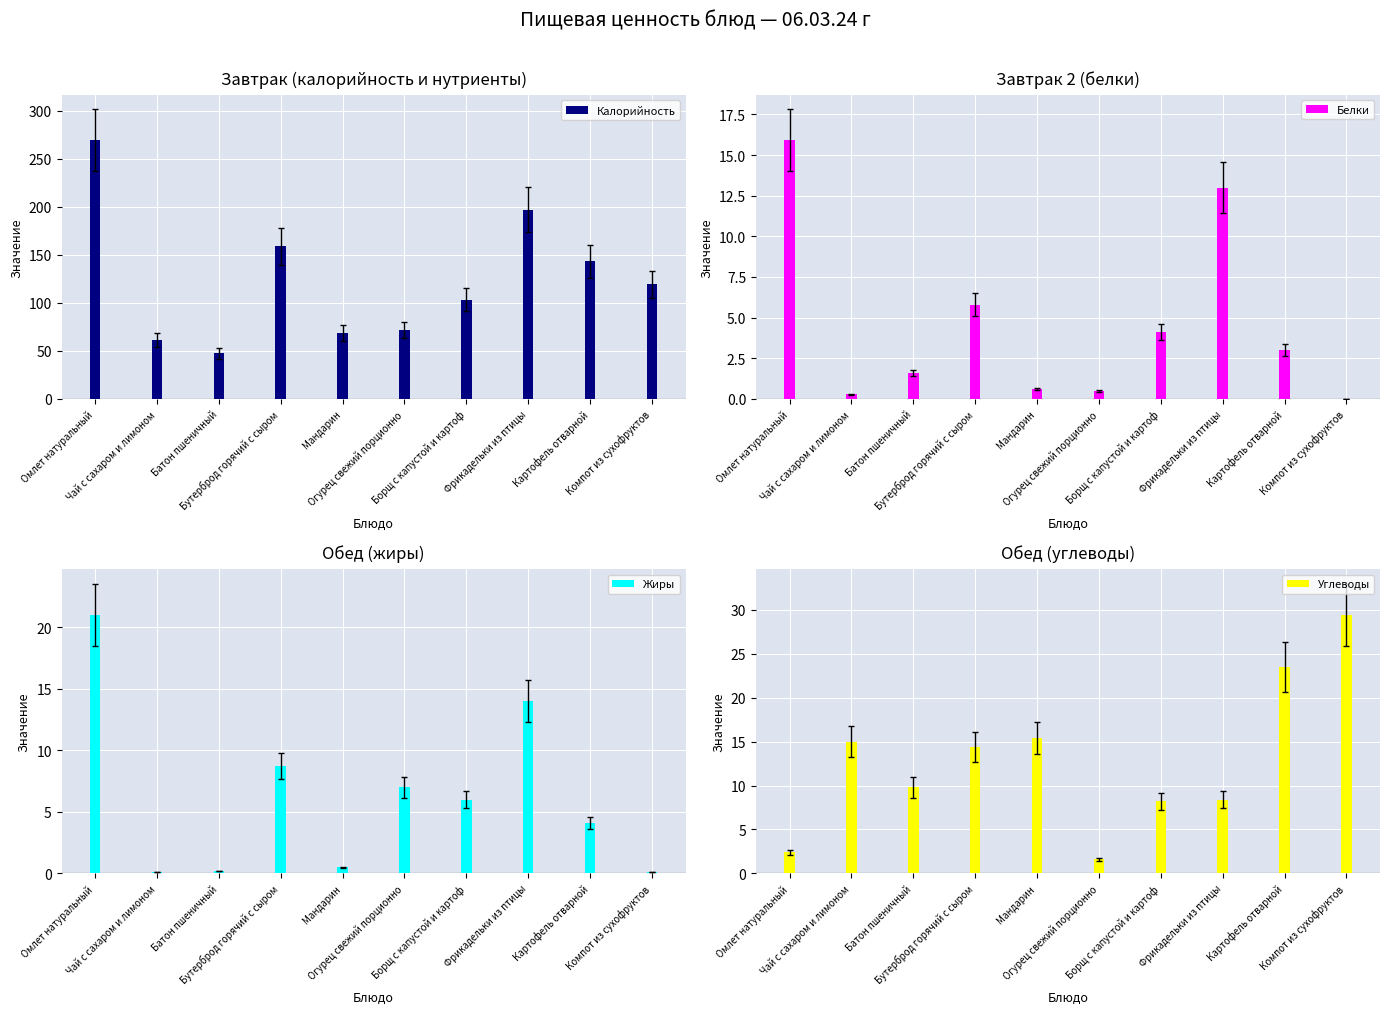

The Жиры series shows 37.1 at Омлет натуральный. True or false?

False